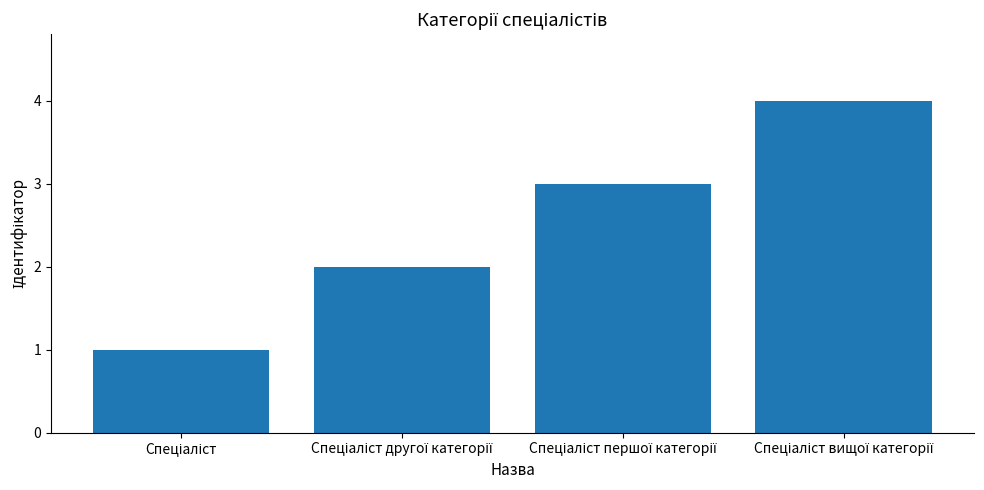

What is the greatest value displayed?

4